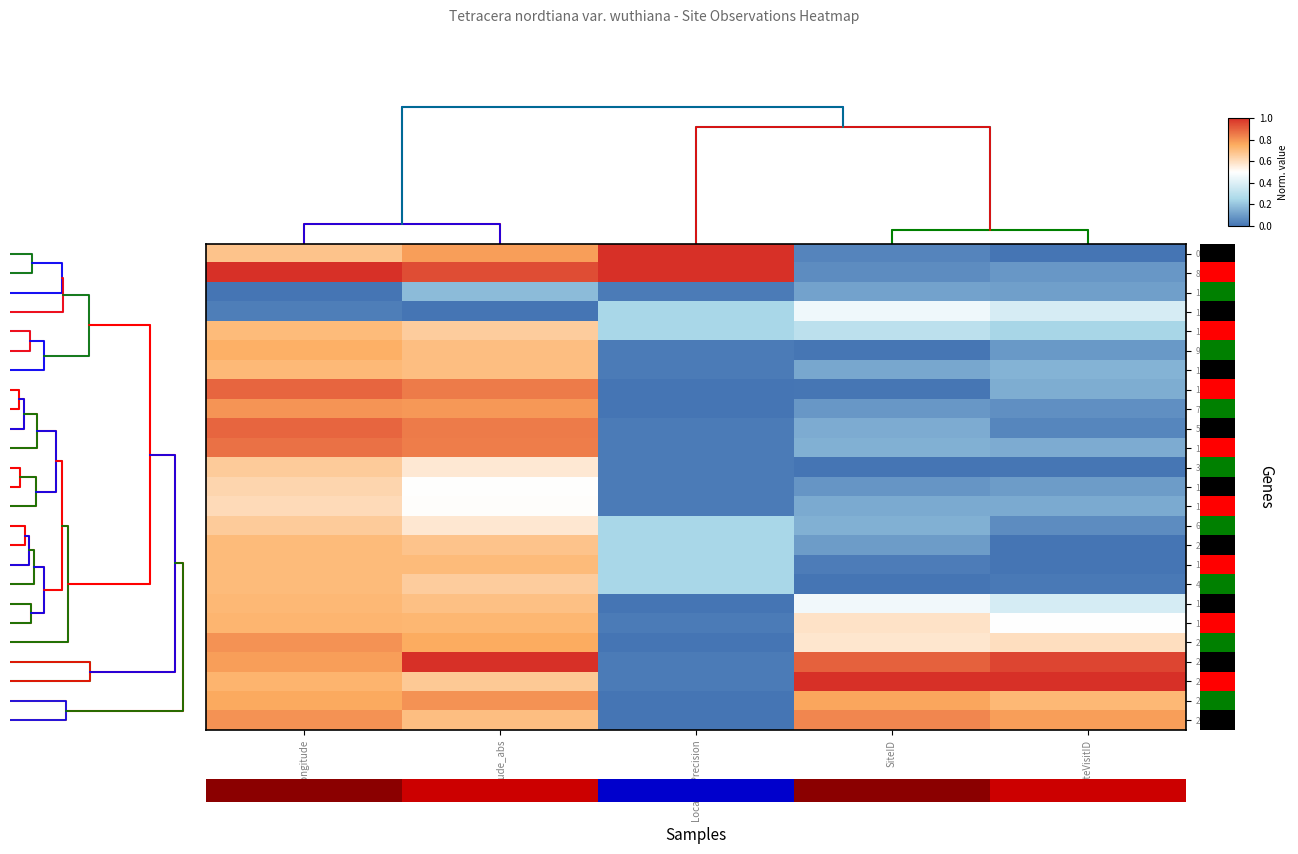

True or false: 11 has a value of 0.2 at SiteVisitID.

False